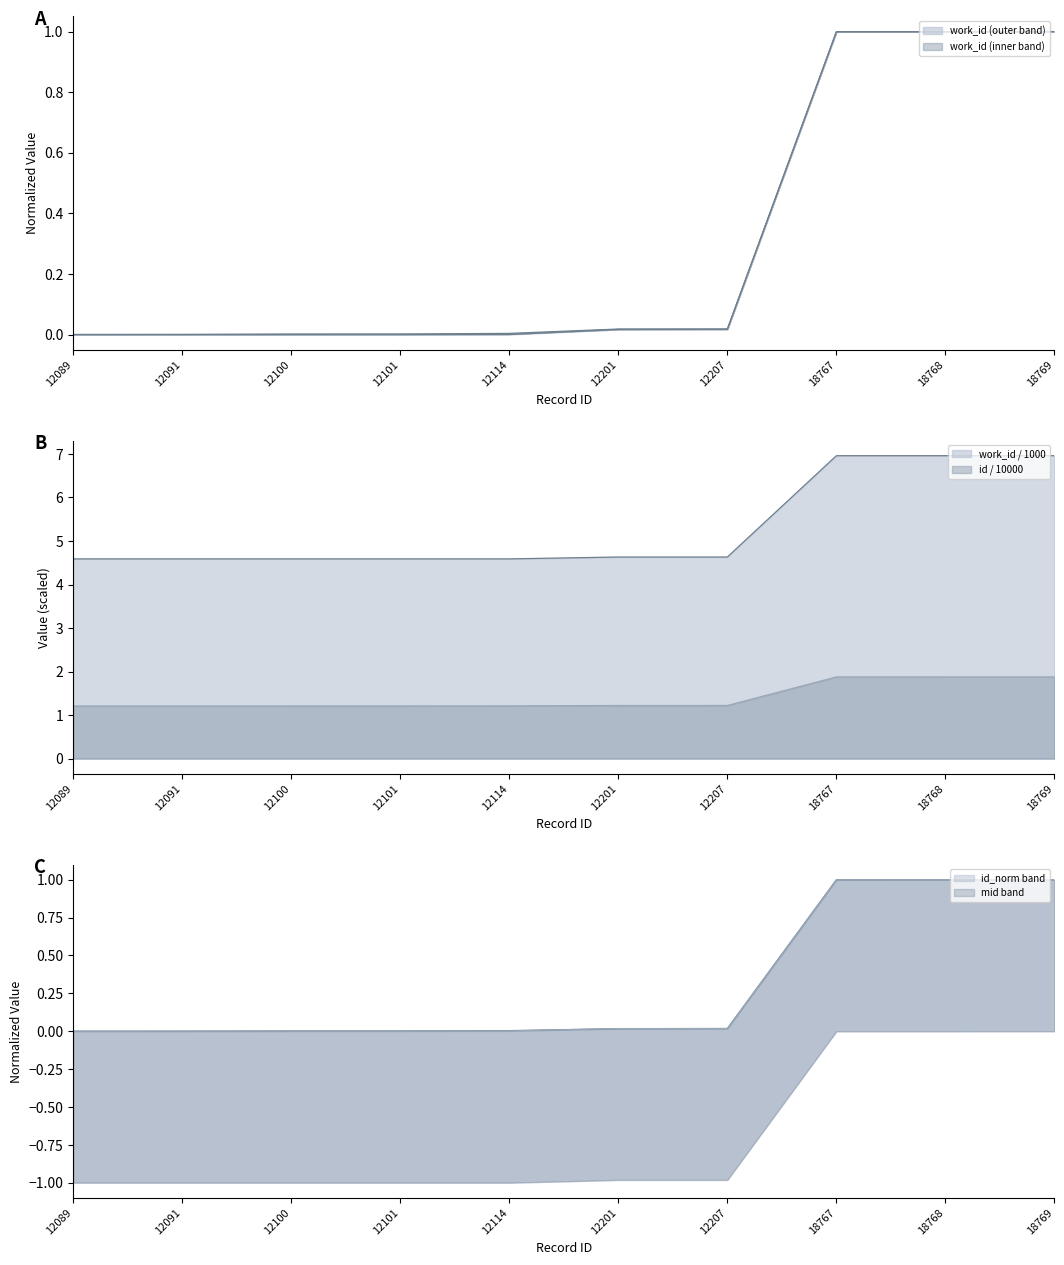

At which category does the chart reach its peak across all series?

18769